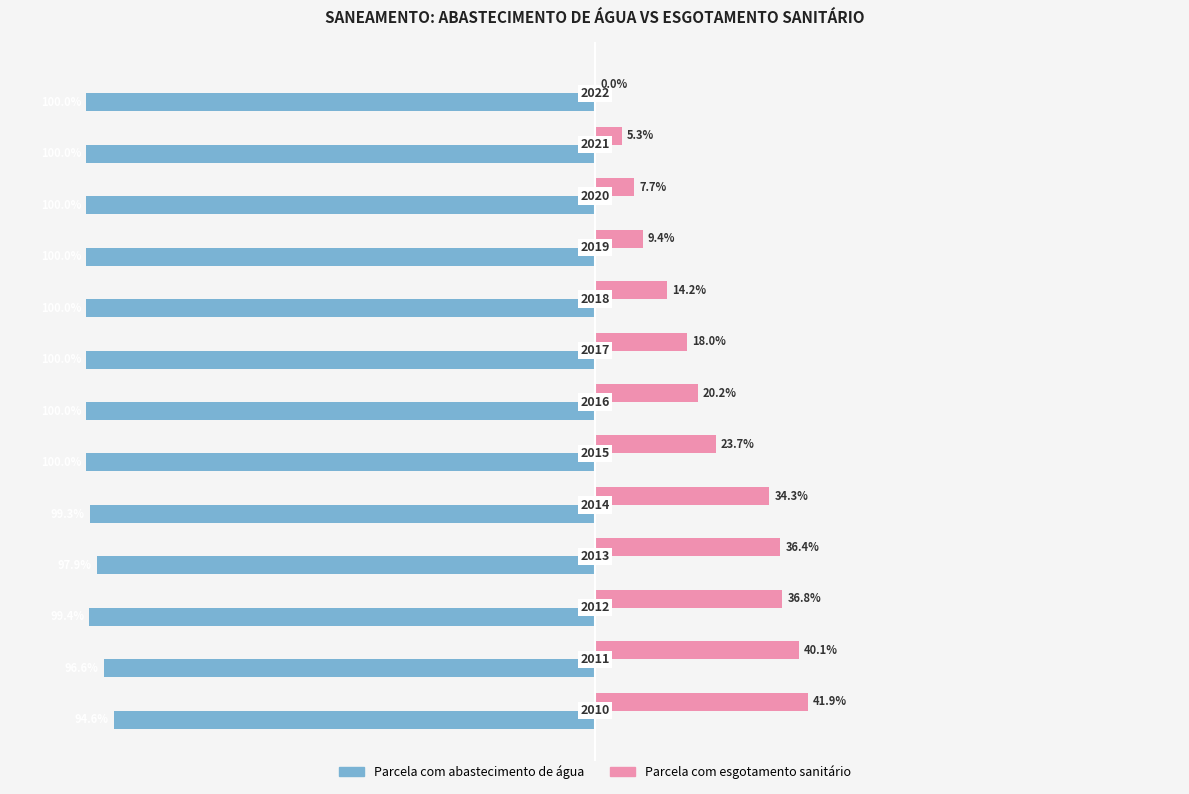

What are all the series names shown in the legend?

Parcela com abastecimento de água, Parcela com esgotamento sanitário